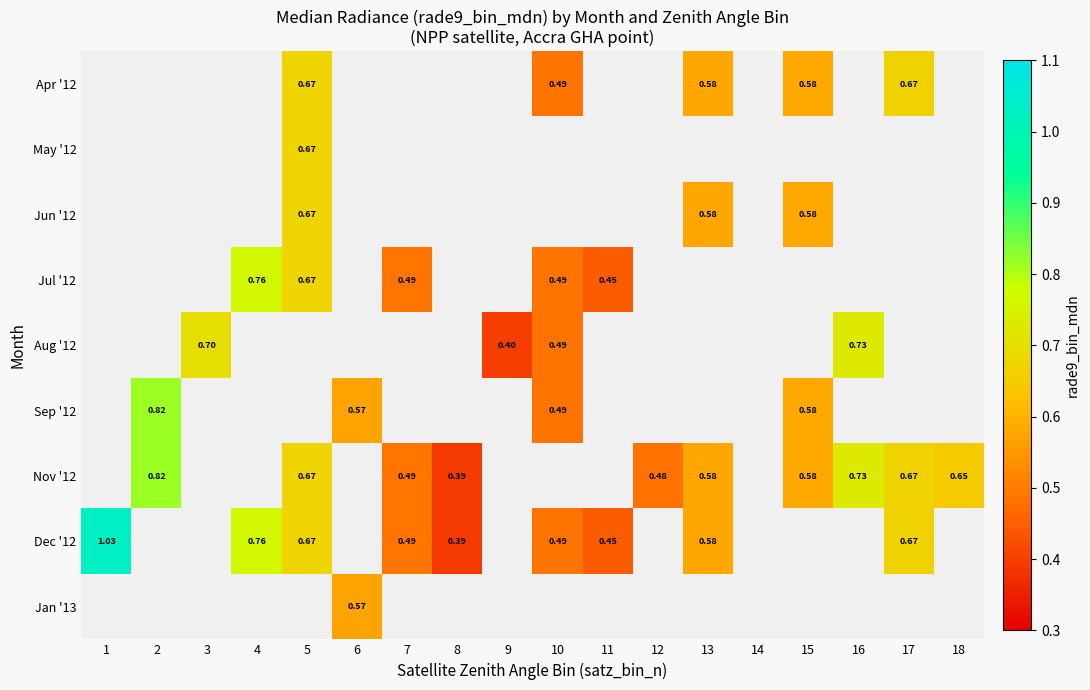

Rank the series at 6 from highest to lowest value.

Apr '12, May '12, Jun '12, Jul '12, Aug '12, Sep '12, Nov '12, Dec '12, Jan '13